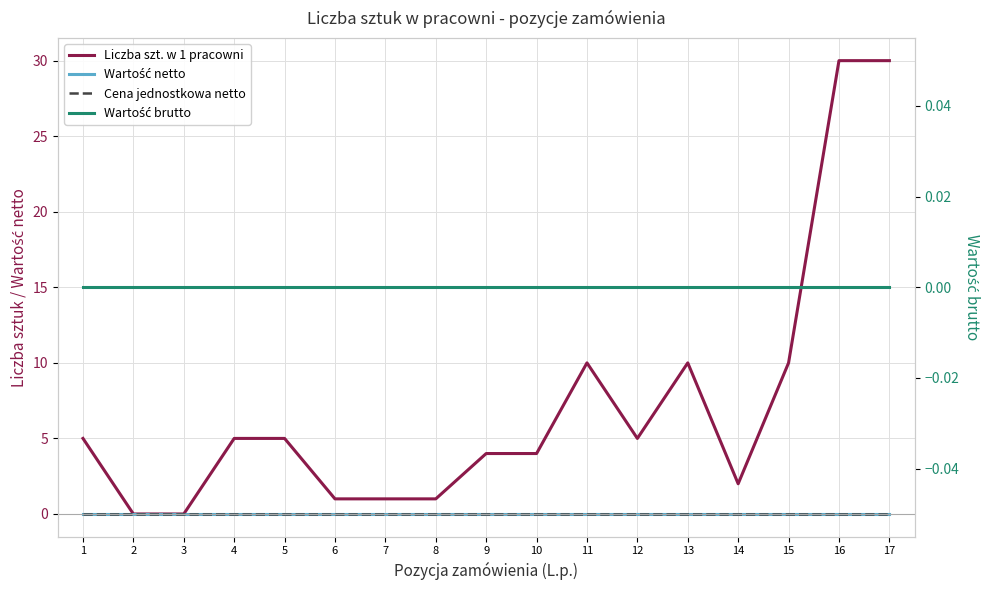

The Cena jednostkowa netto series shows 0 at 8. True or false?

True